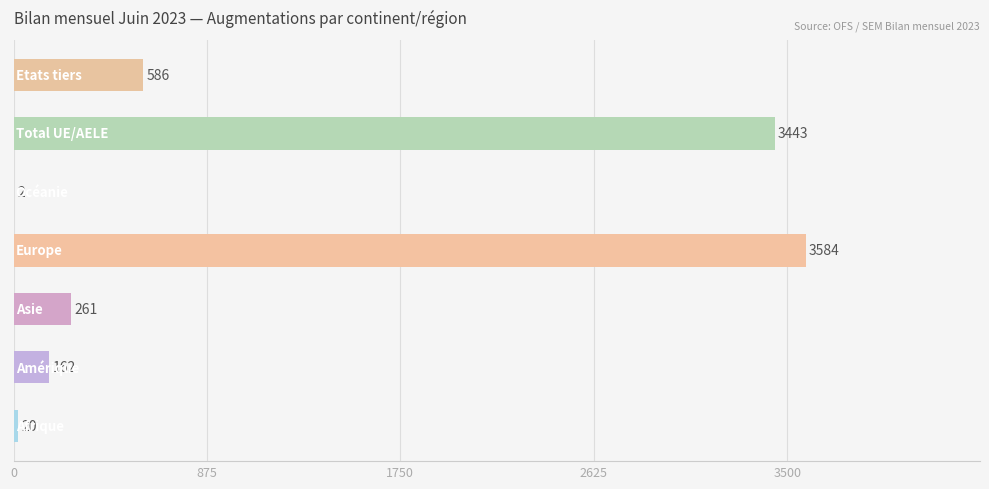

What is the greatest value displayed?

3584